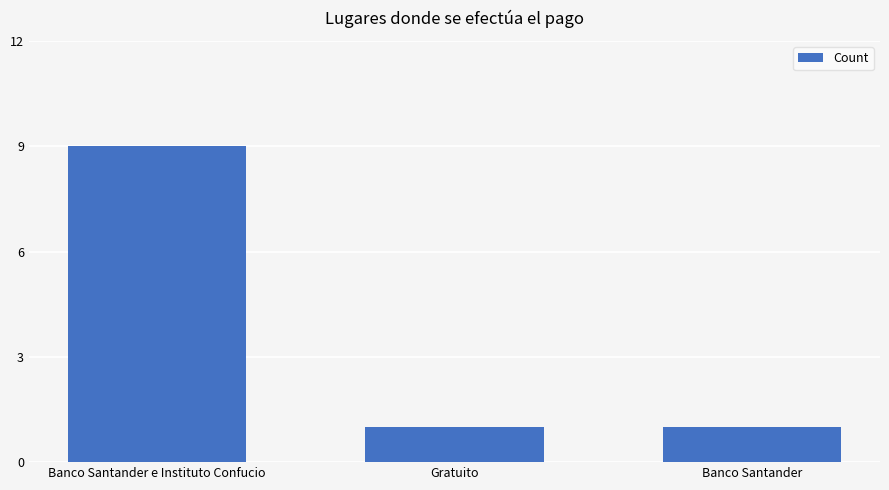

What is the difference between the values at Banco Santander e Instituto Confucio and Gratuito?

8